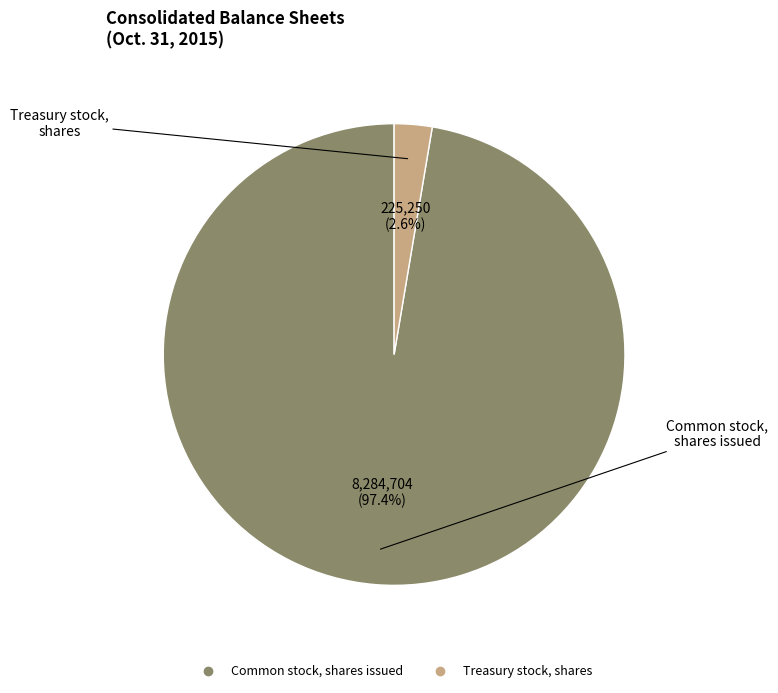

To the nearest percent, what is the difference between the largest and smallest slice percentages?

95%